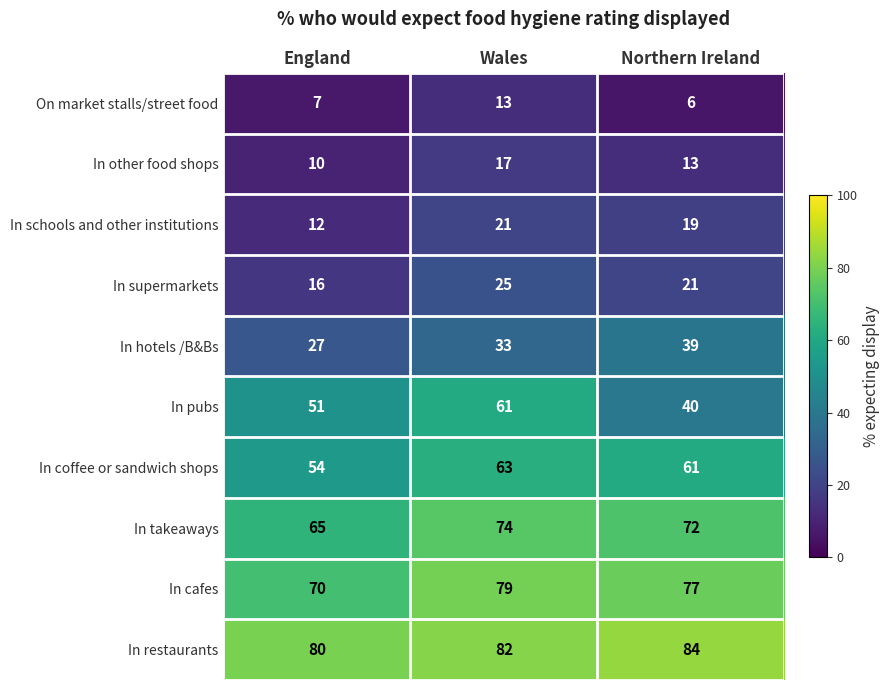

What is the total value across all series at Northern Ireland?

432